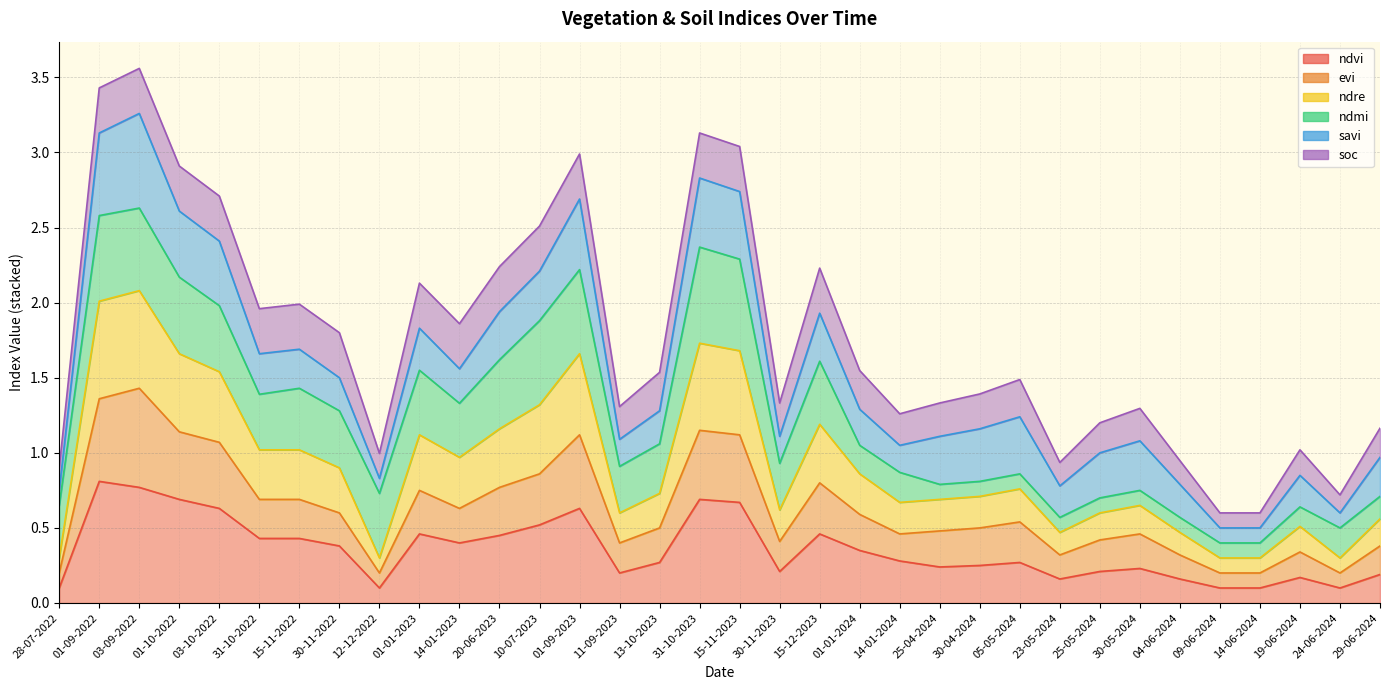

What is the difference between the maximum and minimum values in the ndvi series?

0.7